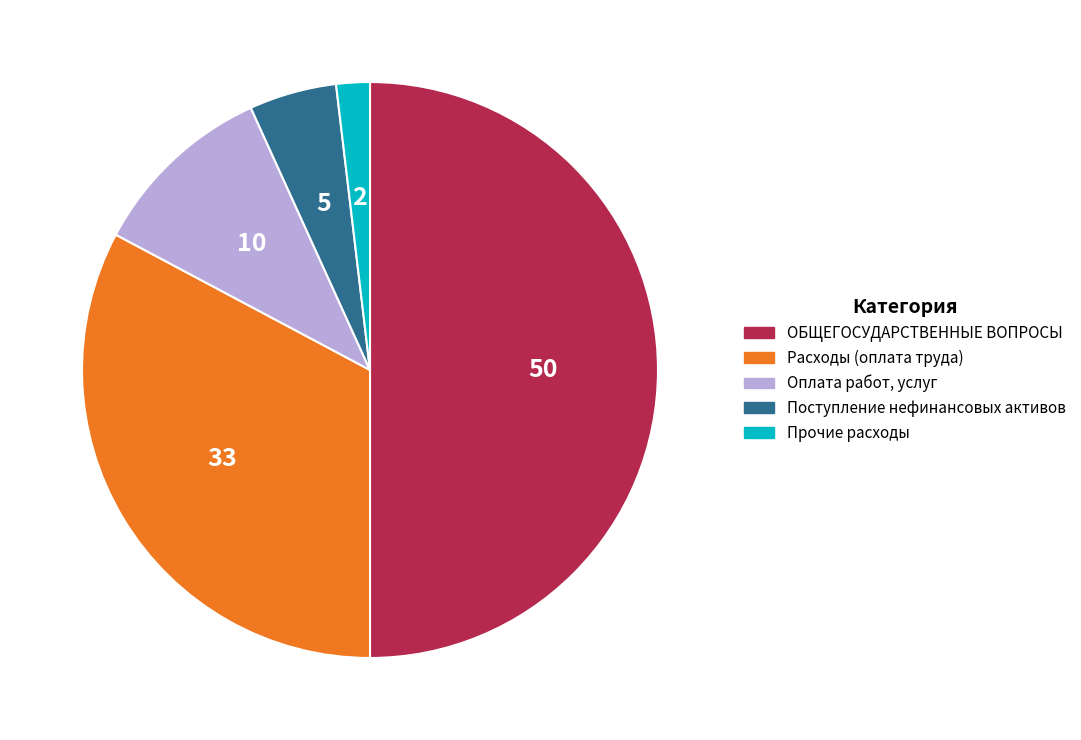

Does Расходы (оплата труда) represent more than half of the total?

No